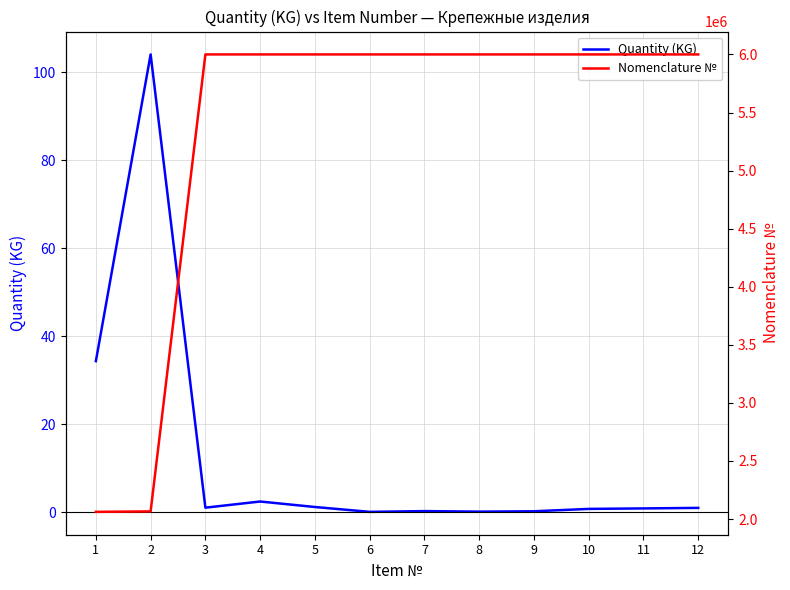

What are all the series names shown in the legend?

Quantity (KG), Nomenclature №